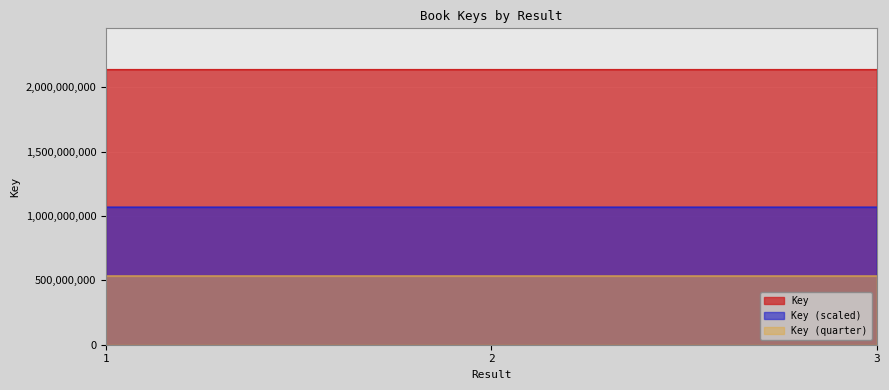

How many lines are shown in the chart?

3